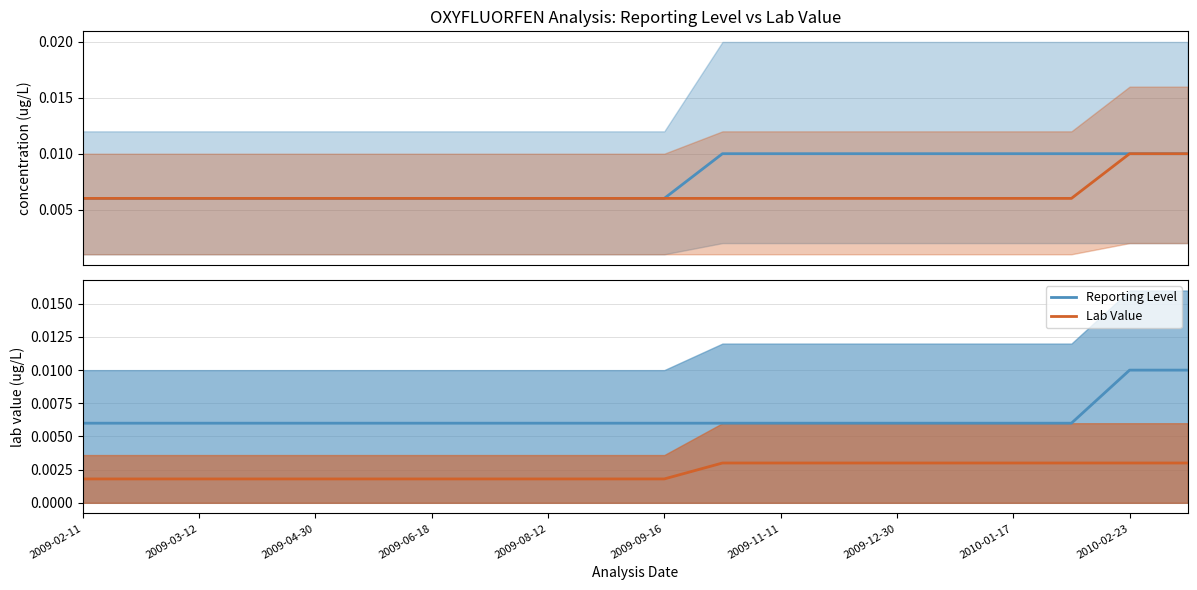

How many Lab Value values are between 0 and 1?

20